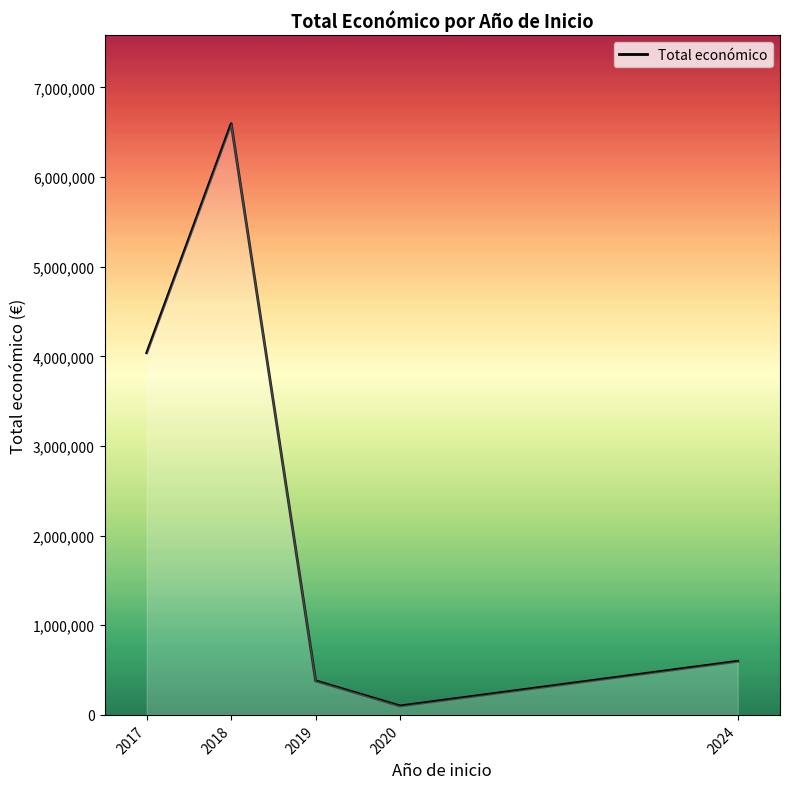

Approximately how many times larger is the value at 2017 compared to 2024?

6.8